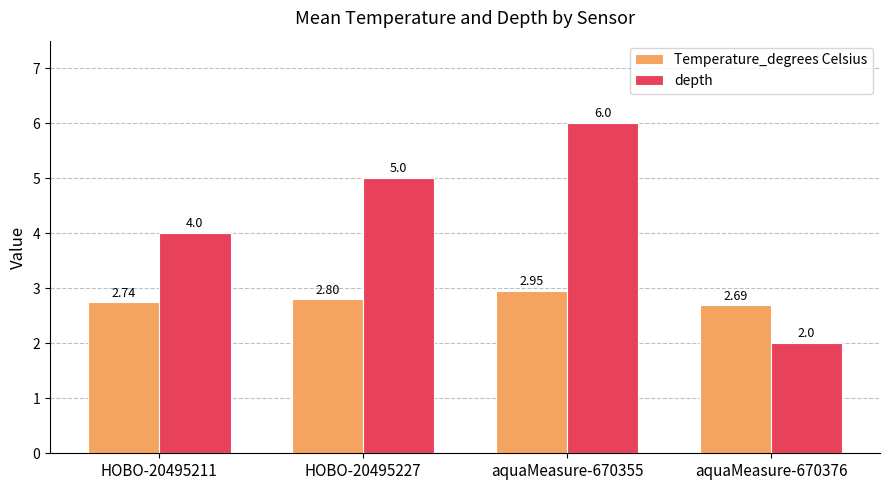

Rank the series by their maximum value, from highest to lowest.

depth, Temperature_degrees Celsius